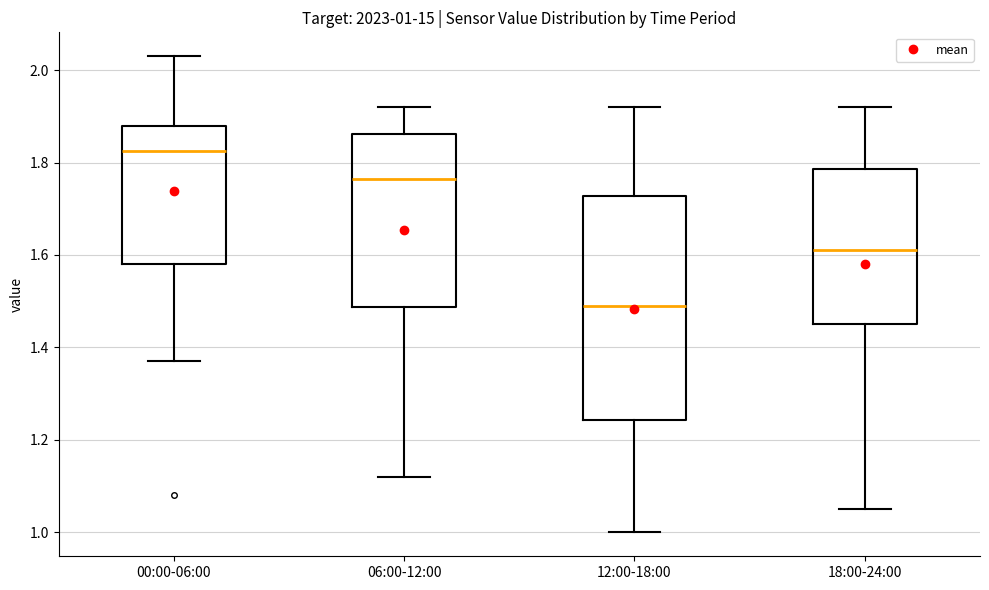

Comparing the boxes themselves (not the whiskers), which one is the tallest?

12:00-18:00